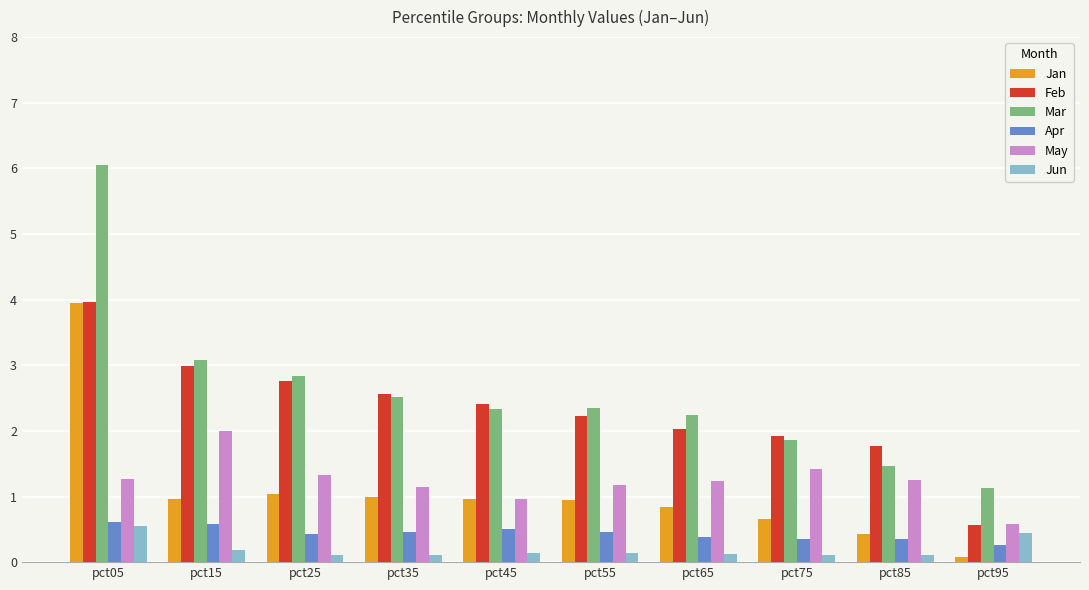

What is the maximum value shown in the chart?

6.1